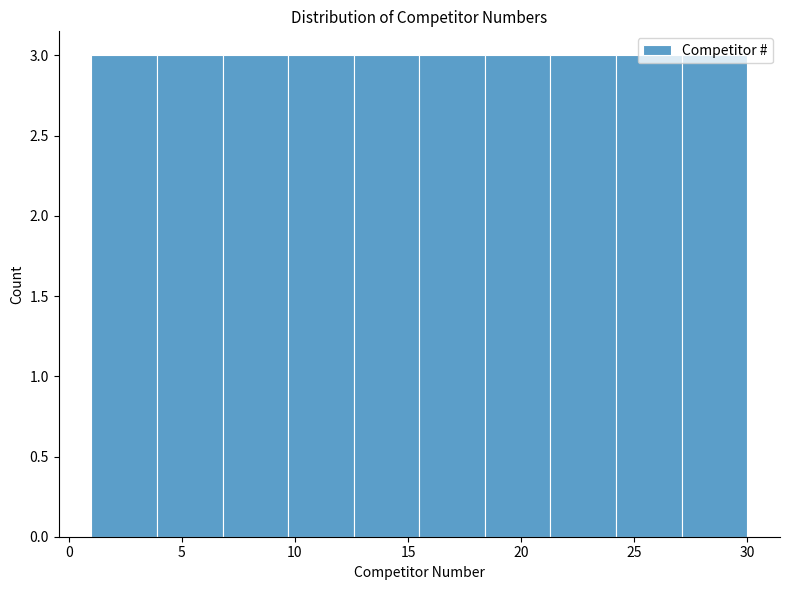

Reading left to right, list every bar in this chart as the range it spans on the x-axis followed by its height. Neither the bar edges nor the heights are printed on the chart, so give them approximately, as read against the axes.

1.0 to 3.9: 3
3.9 to 6.8: 3
6.8 to 9.7: 3
9.7 to 12.6: 3
12.6 to 15.5: 3
15.5 to 18.4: 3
18.4 to 21.3: 3
21.3 to 24.2: 3
24.2 to 27.1: 3
27.1 to 30.0: 3